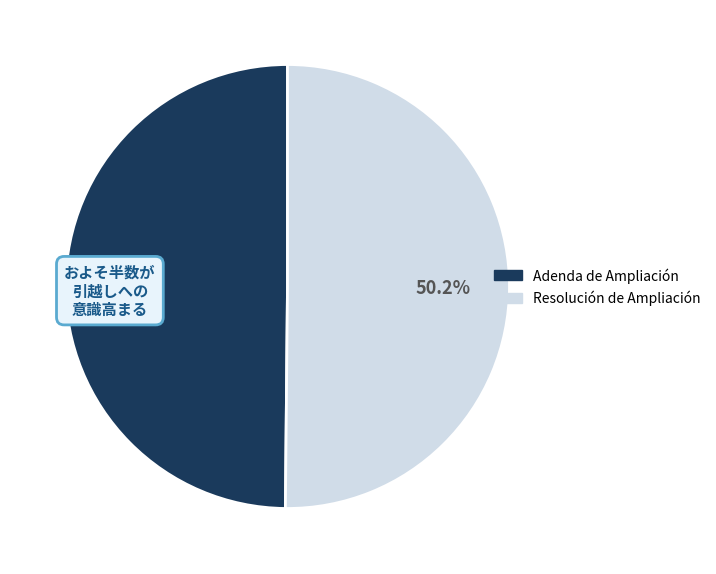

Approximately how many times larger is the value at Adenda de Ampliación compared to Resolución de Ampliación?

1.0